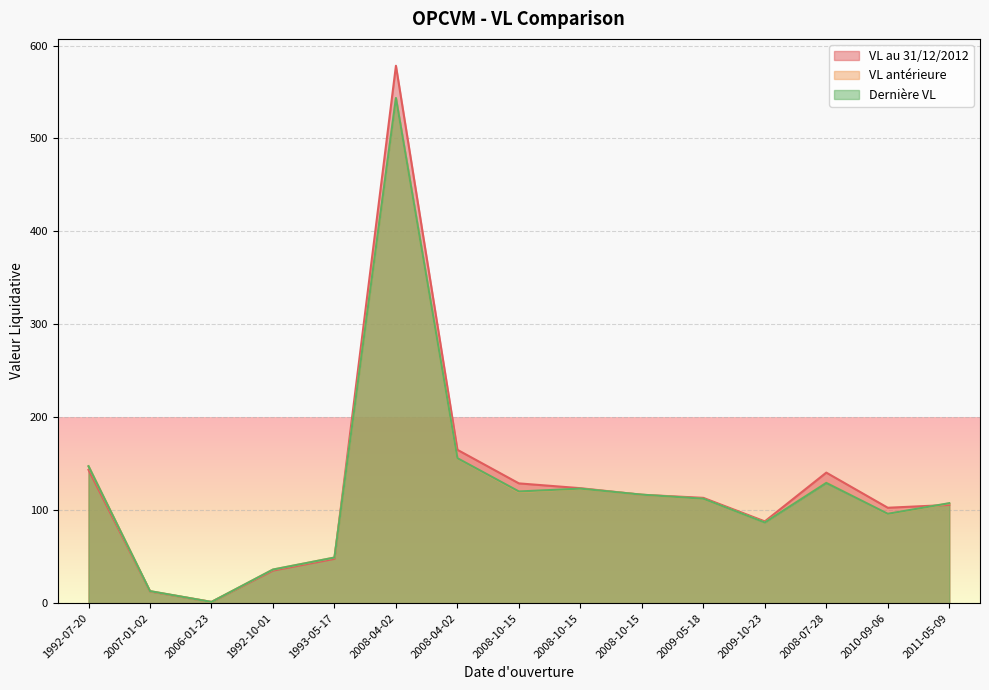

What is the label of the 12th point from the left?

2009-10-23